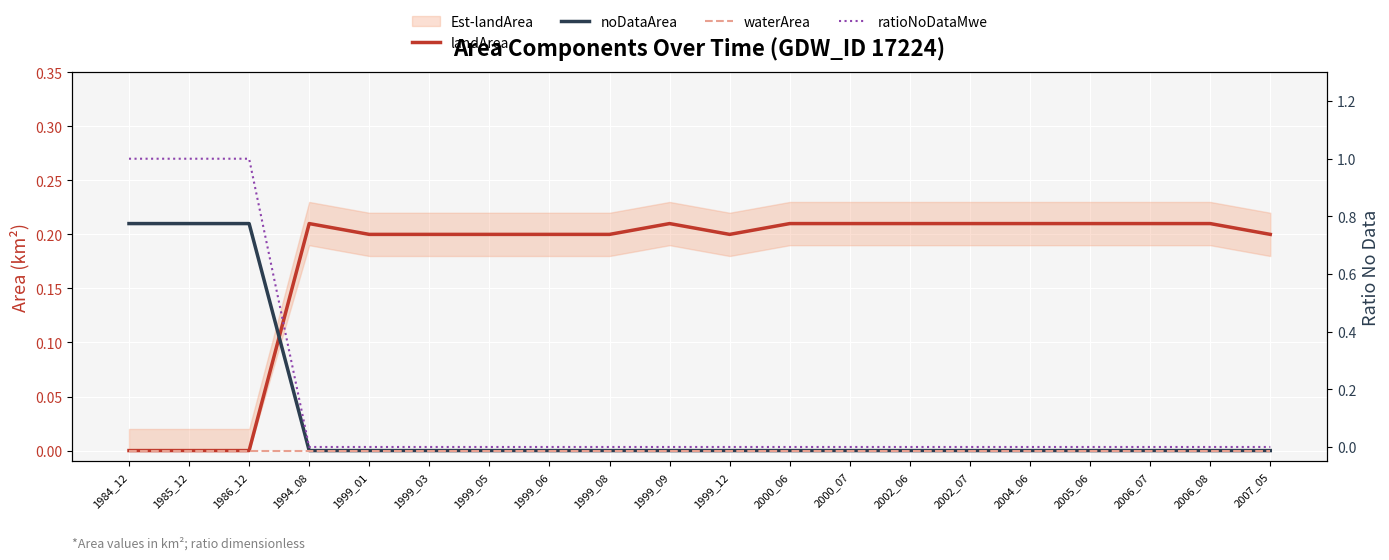

How many values in ratioNoDataMwe are above zero?

3